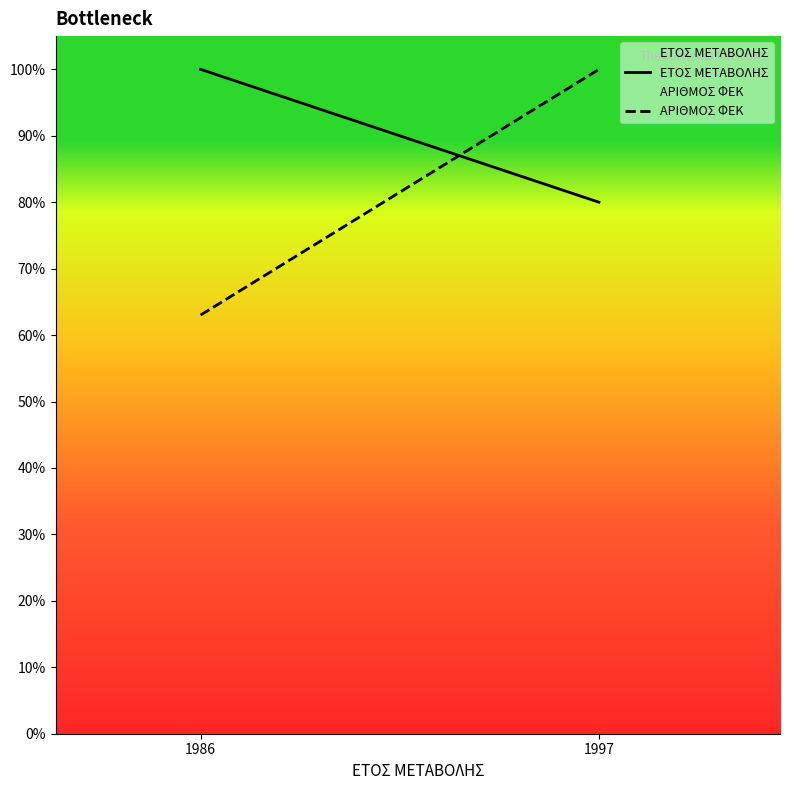

What is the spread (max minus min) of values at 1986?

37.0